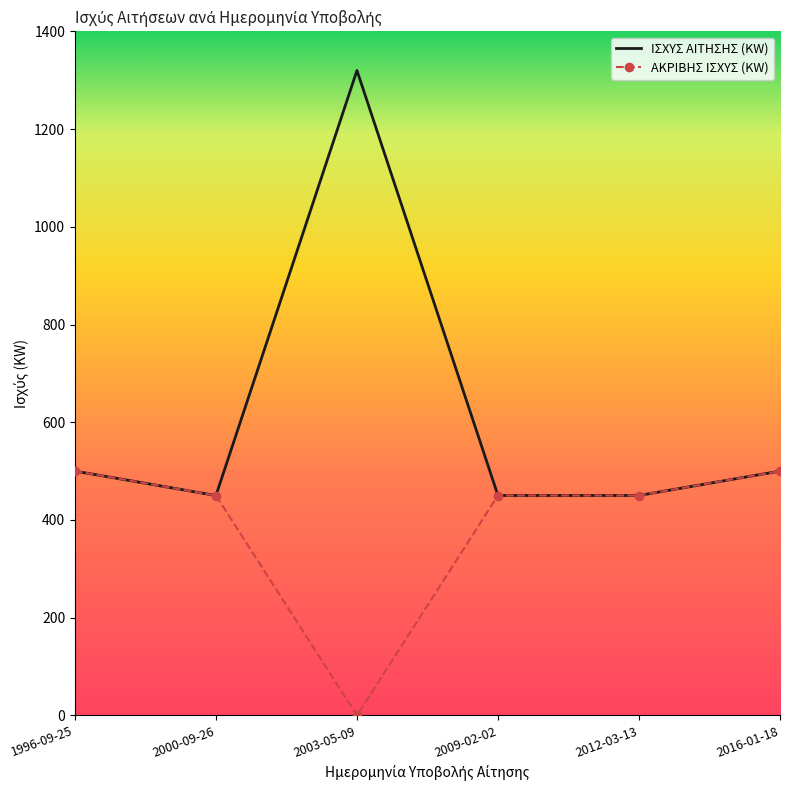

What is the maximum value shown in the chart?

1320